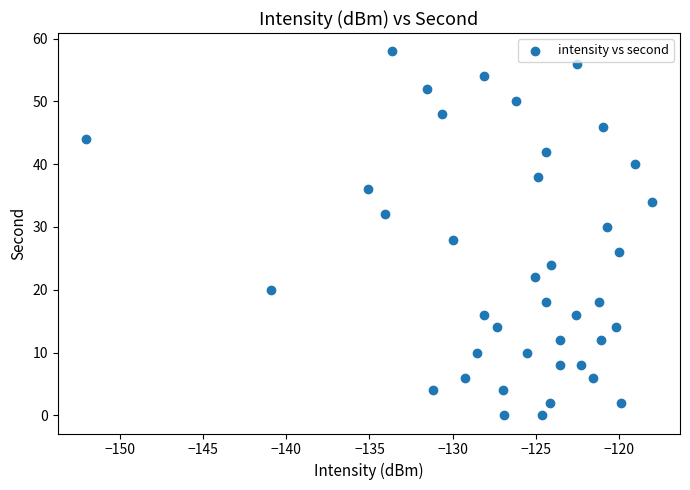

What is the range of Y values (max minus min)?

58